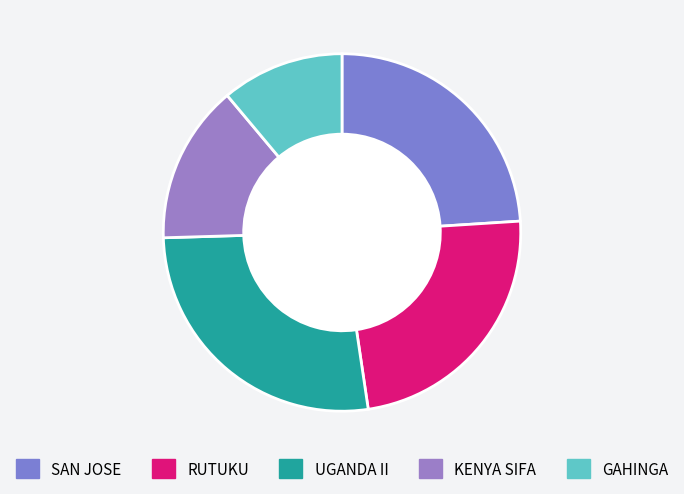

To the nearest percent, what is the average slice percentage?

20%